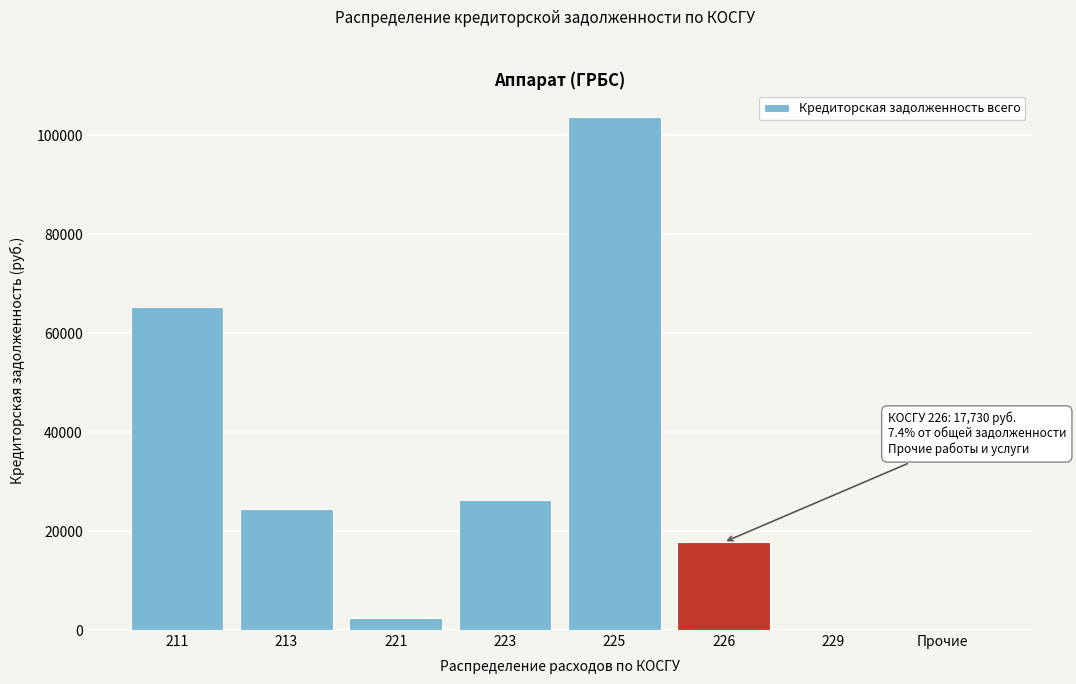

Reading right to left, list all the values displayed in this chart.

Прочие=0.0	229=0.0	226=17729.8	225=103713.6	223=26284.7	221=2449.0	213=24391.3	211=65265.8